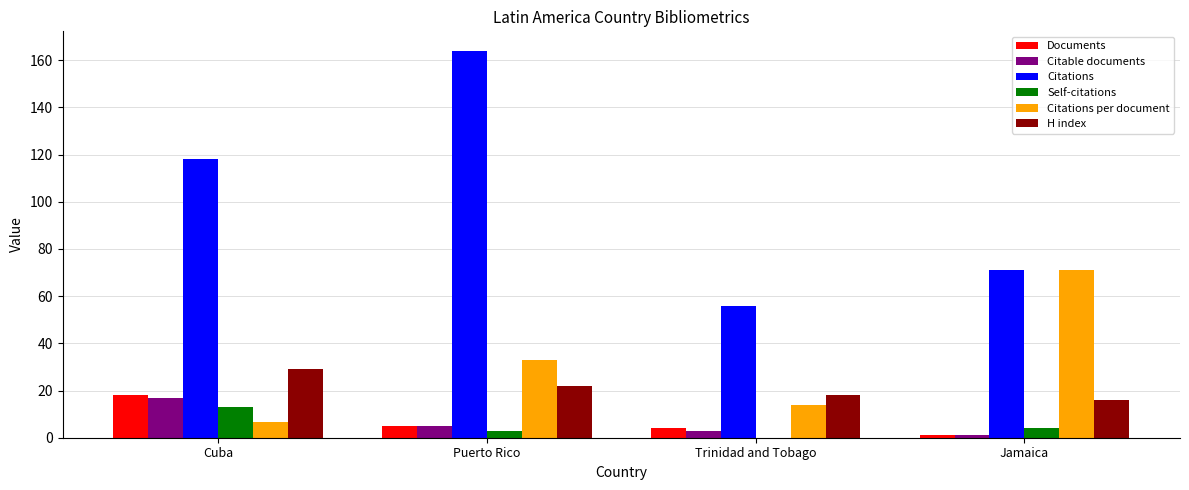

Which series has the largest total across all categories?

Citations